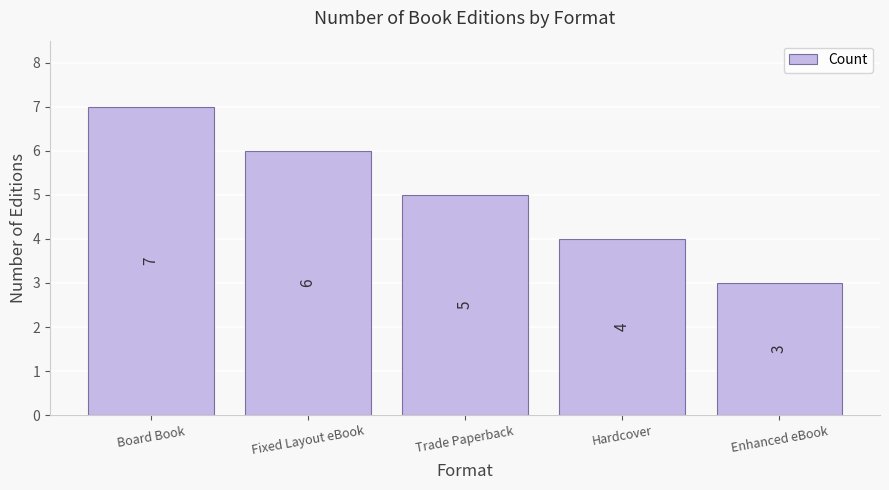

Rank the categories by value from lowest to highest.

Enhanced eBook, Hardcover, Trade Paperback, Fixed Layout eBook, Board Book